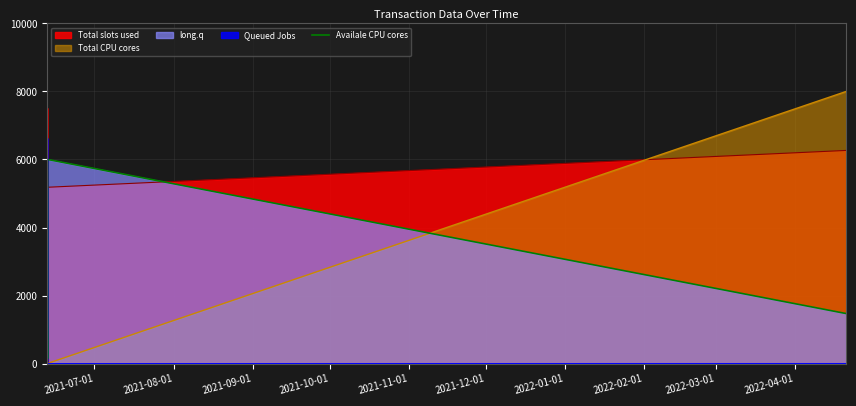

What is the sum of all values?

16263